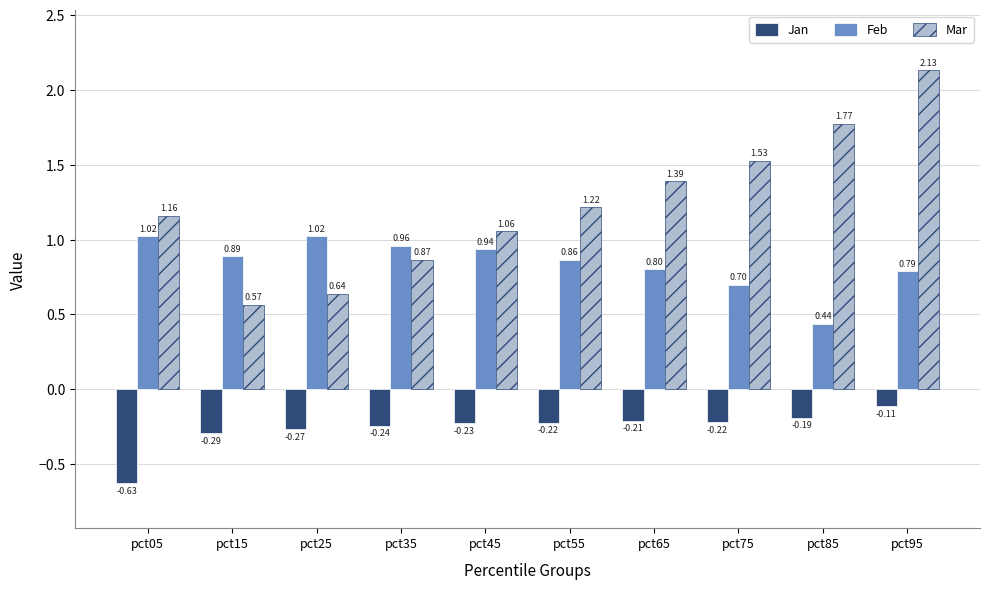

What is the spread (max minus min) of values at pct25?

1.3